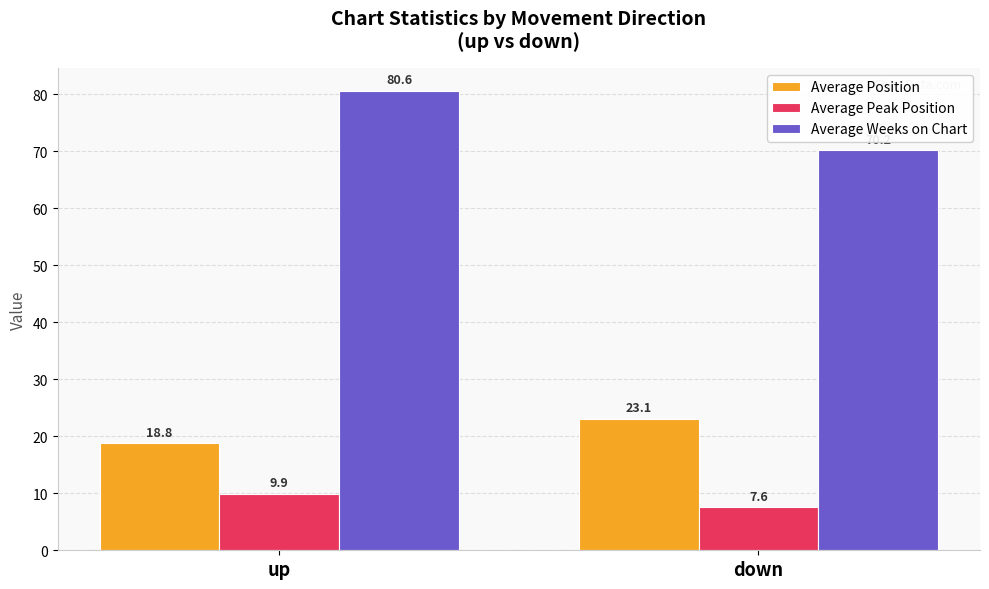

What is the spread (max minus min) of values at down?

62.6